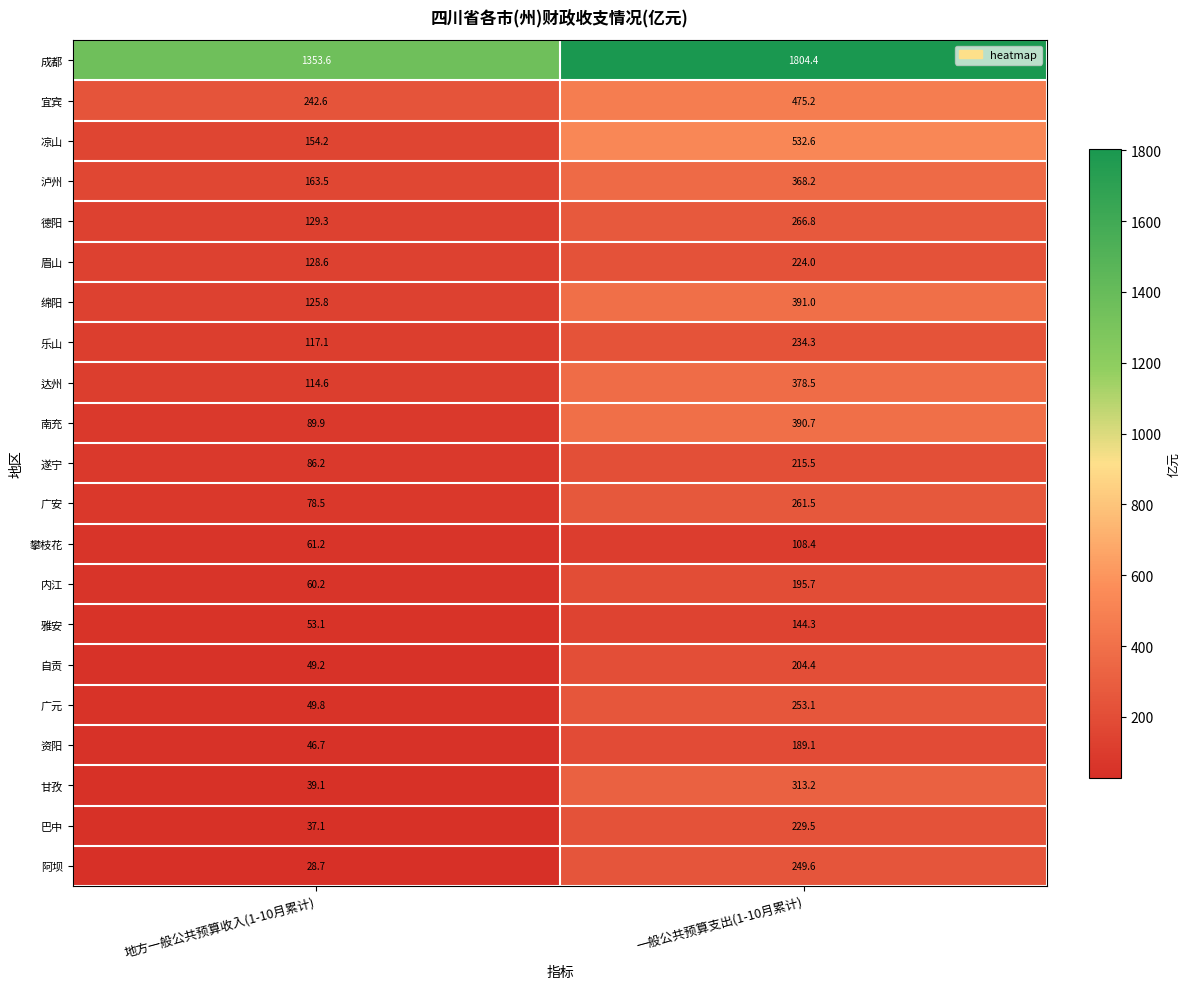

What is the sum of the 乐山 values at 地方一般公共预算收入(1-10月累计) and 一般公共预算支出(1-10月累计)?

351.4